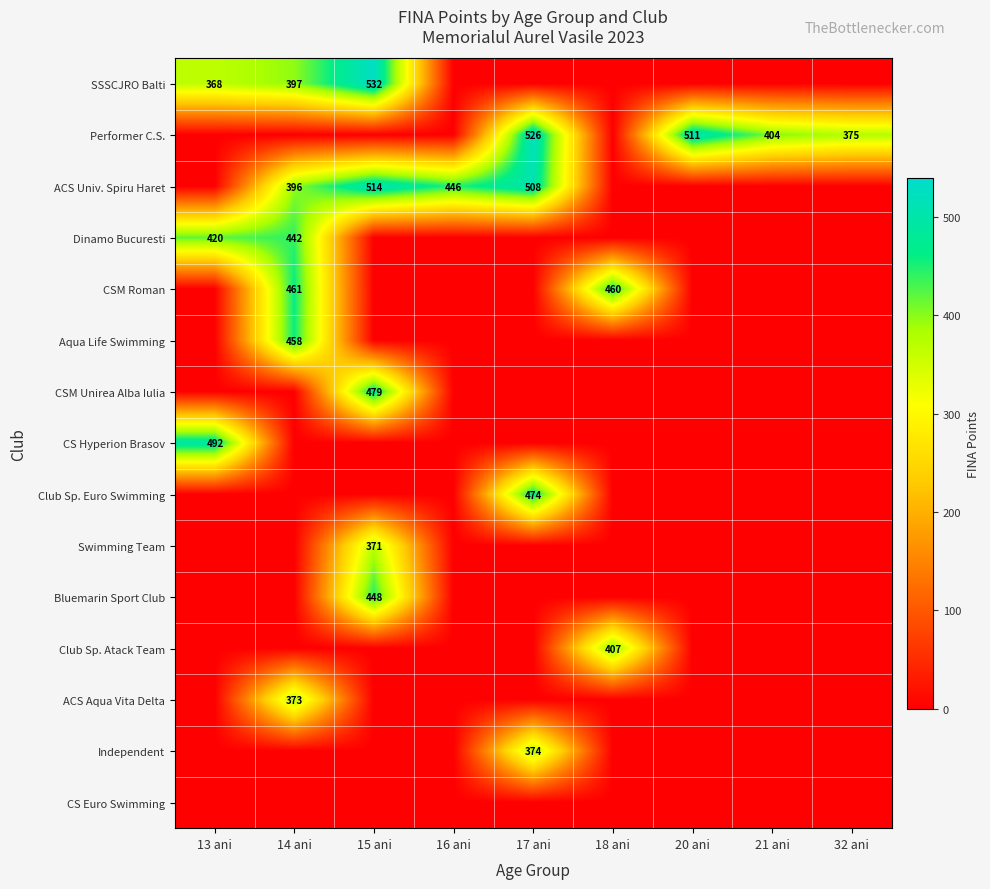

What is the total value across all series at 13 ani?

1280